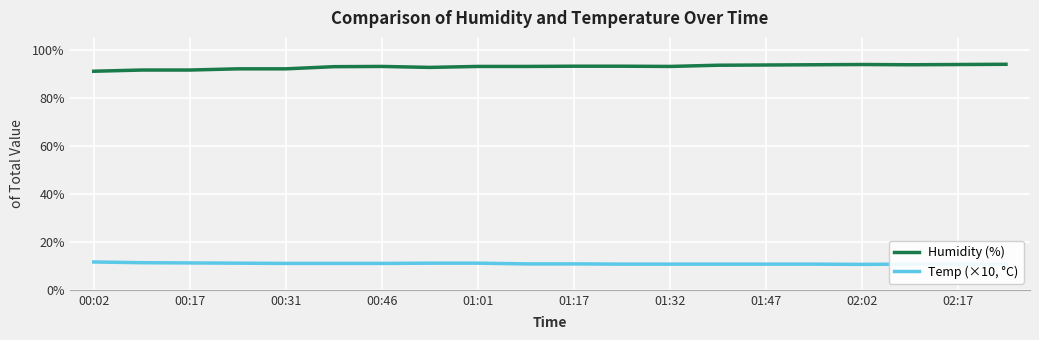

The value of Humidity (%) at 02:02 is 149.9. True or false?

False